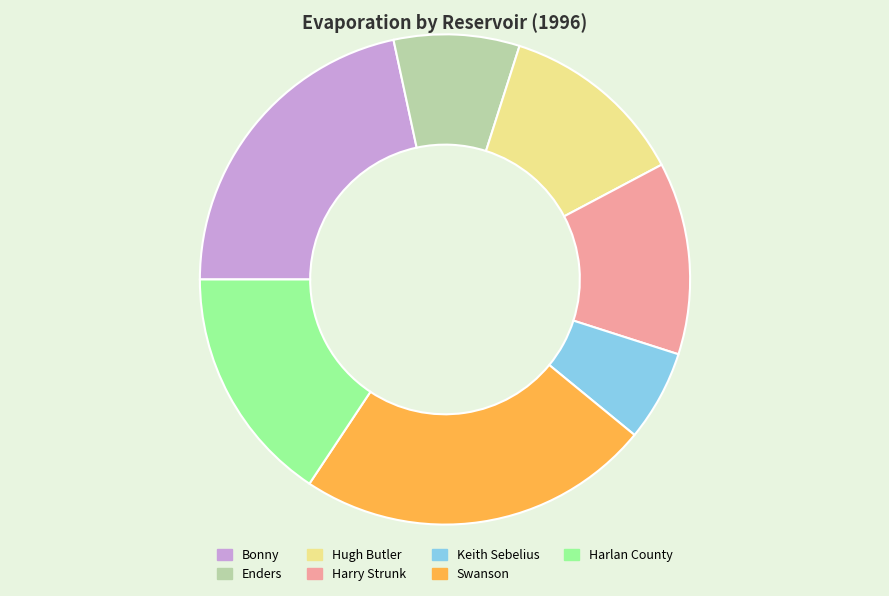

What is the ratio of the value at Enders to the value at Keith Sebelius?

1.4